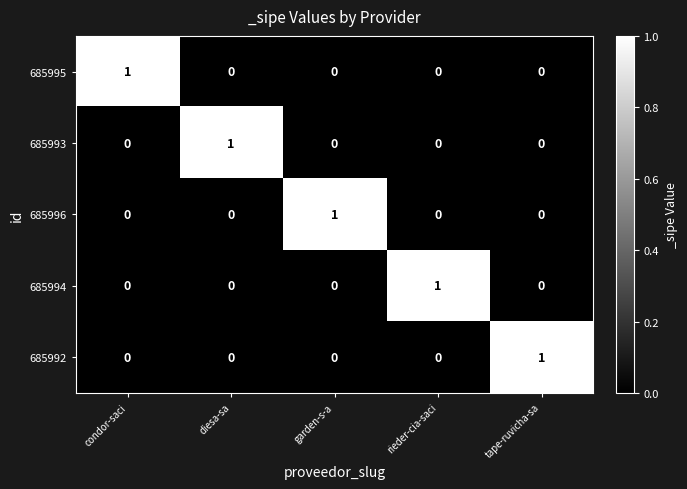

How many 685994 values are between 0 and 1?

5